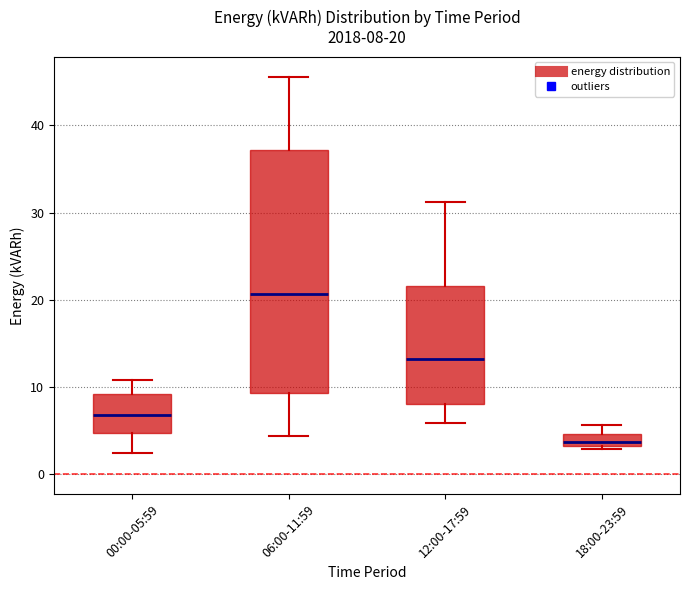

Which box is the tallest, from its lower edge to its upper edge?

06:00-11:59